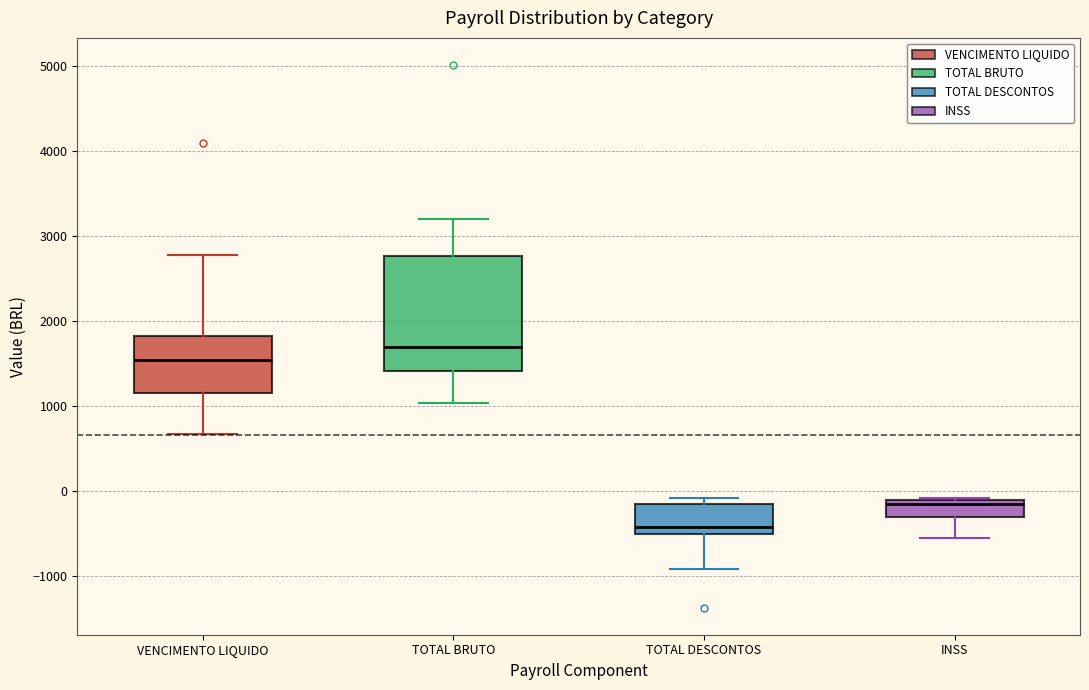

Reading left to right, transcribe this box plot: for each box, give where its median line is, the range the box spans, and where its two whiskers end, as read against the y-axis. The values are not printed on the chart, so give them approximately, as read against the axis.

VENCIMENTO LIQUIDO: median 1500, box 1200 to 1800, whiskers 700 to 2800
TOTAL BRUTO: median 1700, box 1400 to 2800, whiskers 1000 to 3200
TOTAL DESCONTOS: median -400, box -500 to -200, whiskers -900 to -100
INSS: median -200, box -300 to -100, whiskers -600 to -100 (just above the box's upper edge)